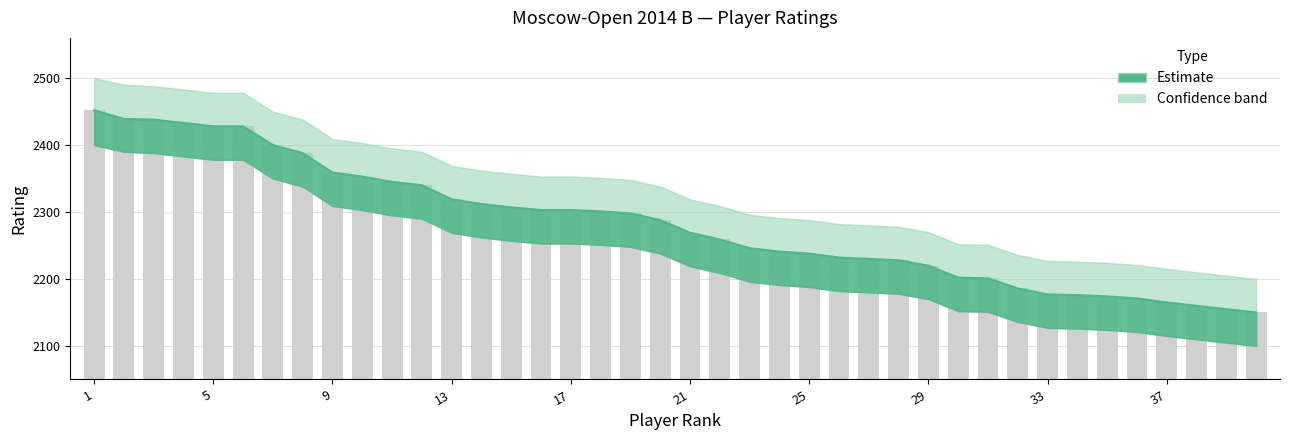

Which series changed the most between 20 and 33?

Estimate